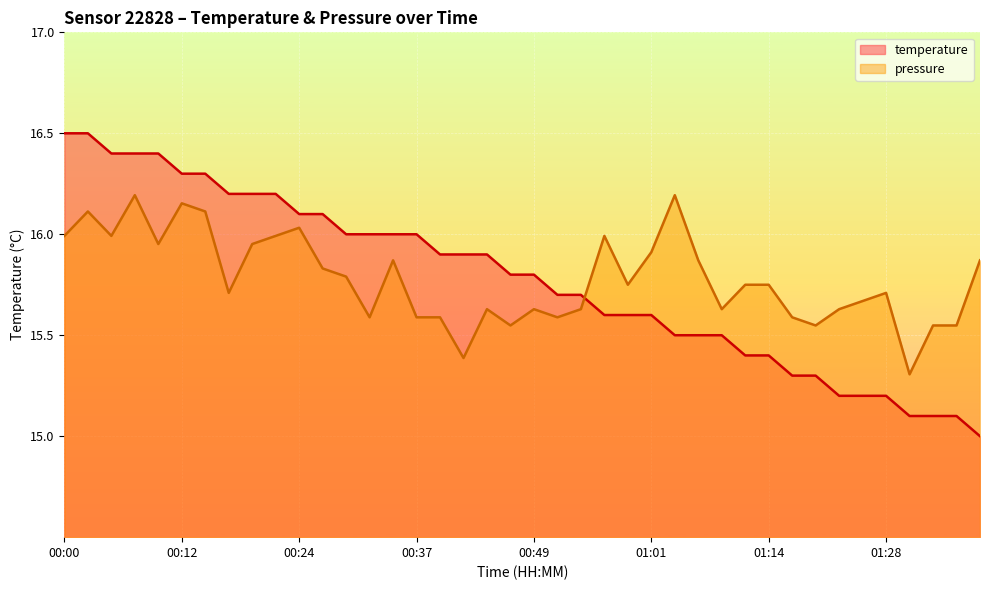

How many interior local peaks does the pressure series have?

10